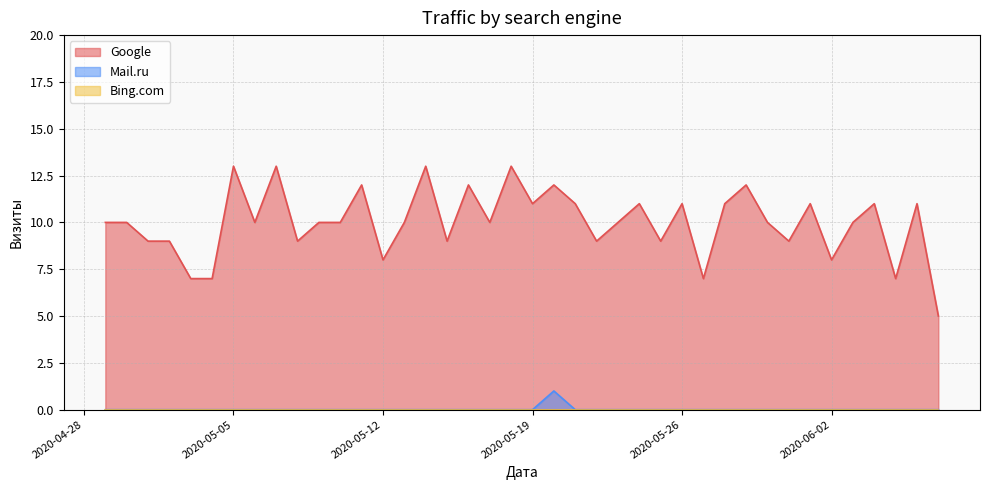

Which series has the largest range (max minus min)?

Google